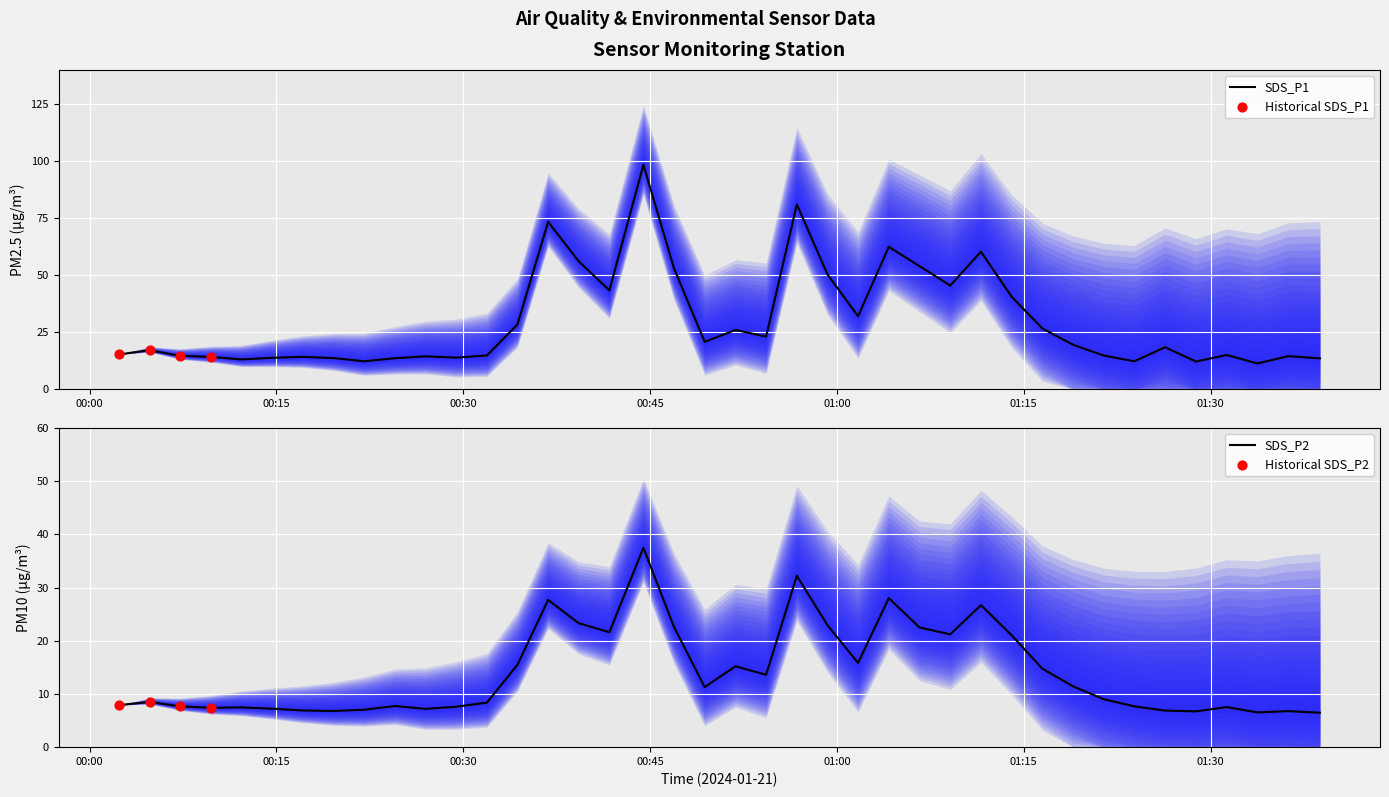

Which series has the largest Y range (max minus min)?

SDS_P1